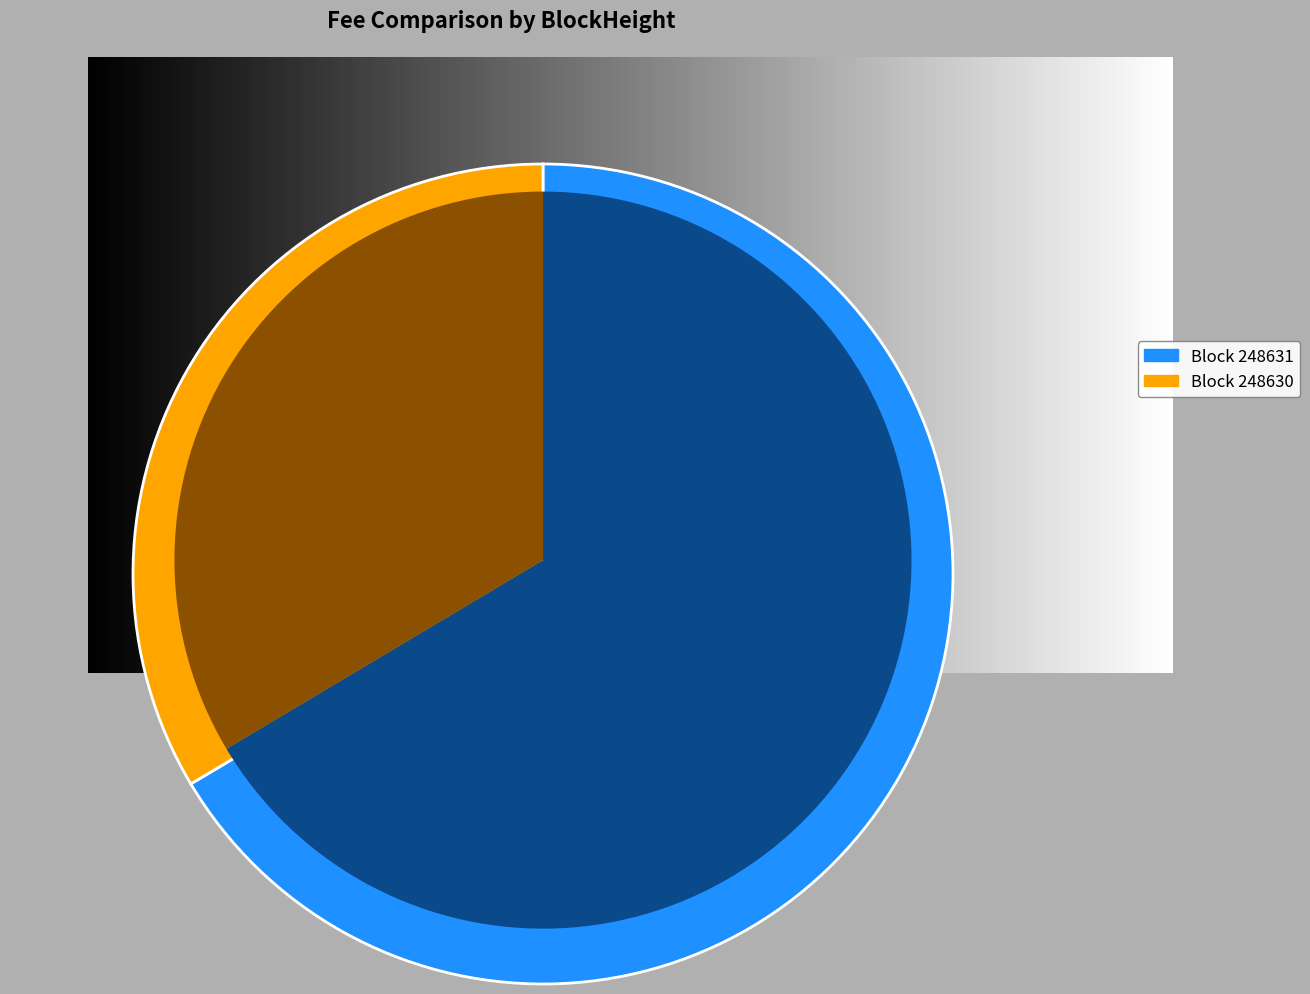

The 248630 slice represents 34% of the pie. True or false?

True